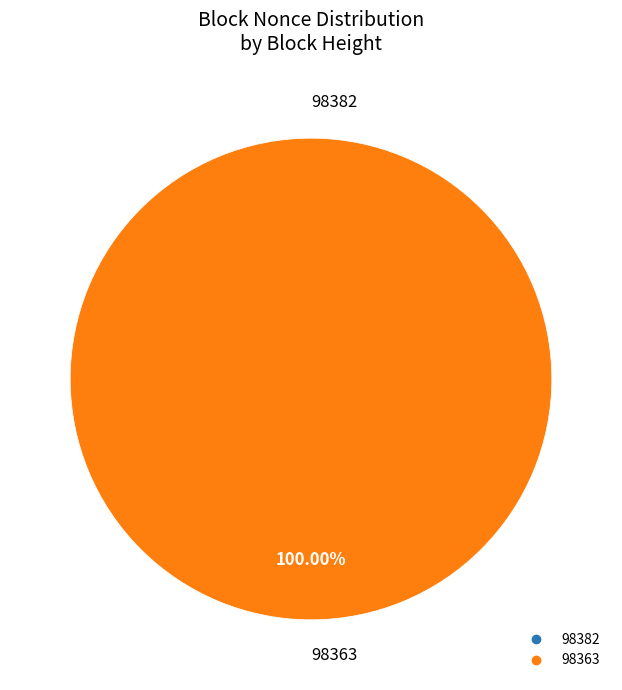

Combined, do 98363 and 98382 account for over 50%?

Yes